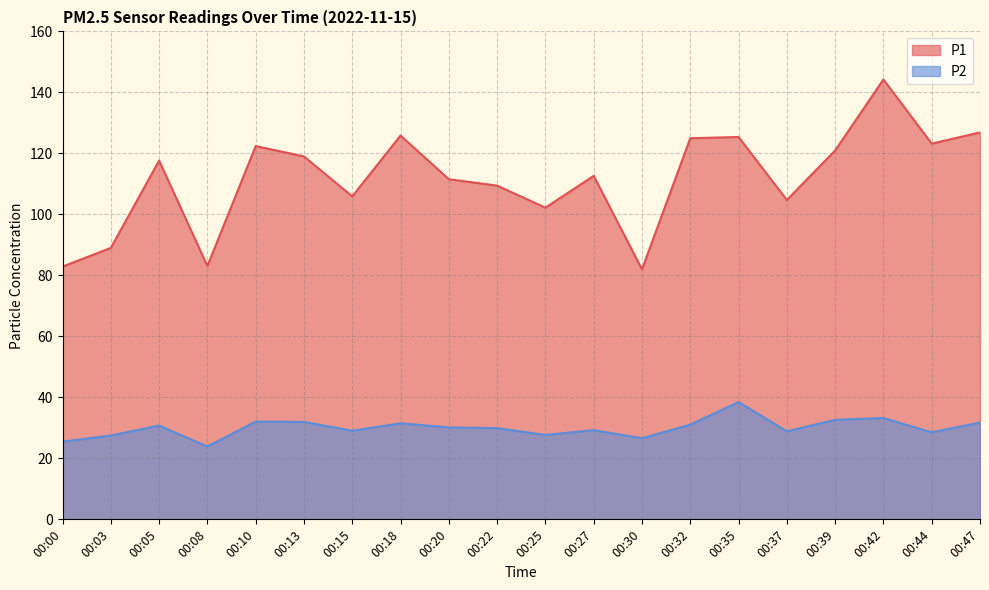

At which label is P1 closest to 113?

00:27